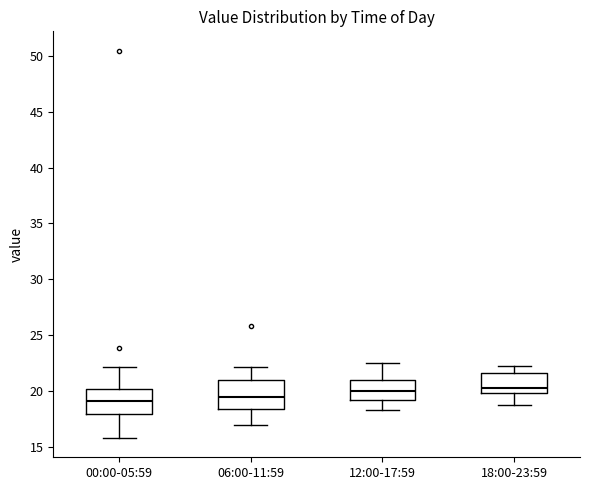

Where does the lower whisker of the box for 12:00-17:59 end on the y-axis? The values are not printed on the chart, so give them approximately, as read against the axis.

18.5